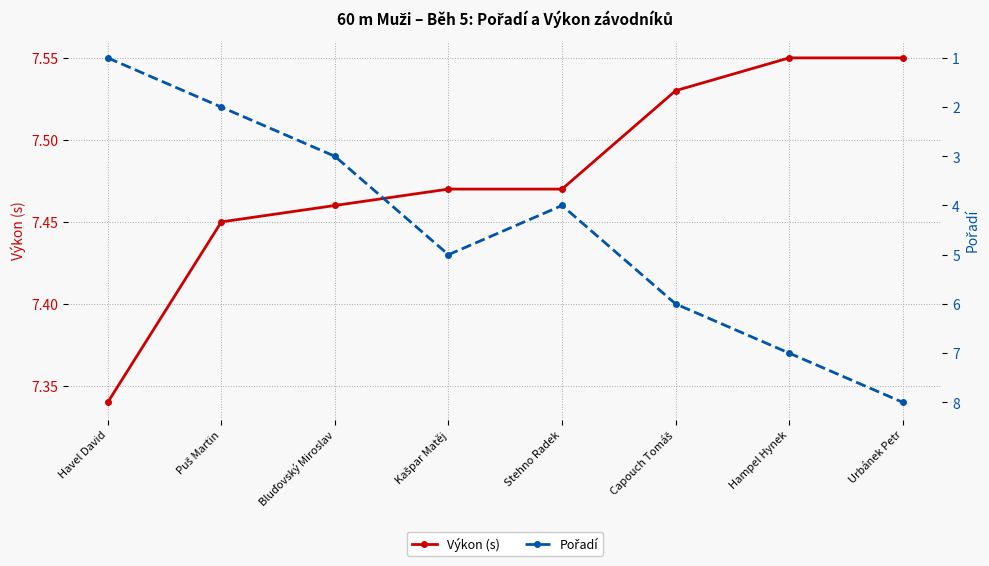

List the series in order of their overall mean, lowest first.

Pořadí, Výkon (s)